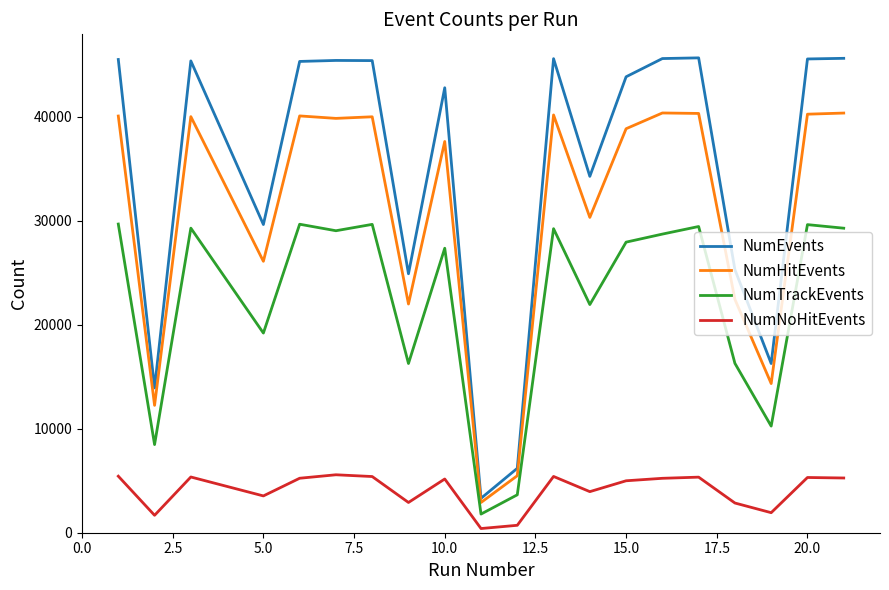

True or false: NumNoHitEvents and NumTrackEvents intersect in this chart.

False